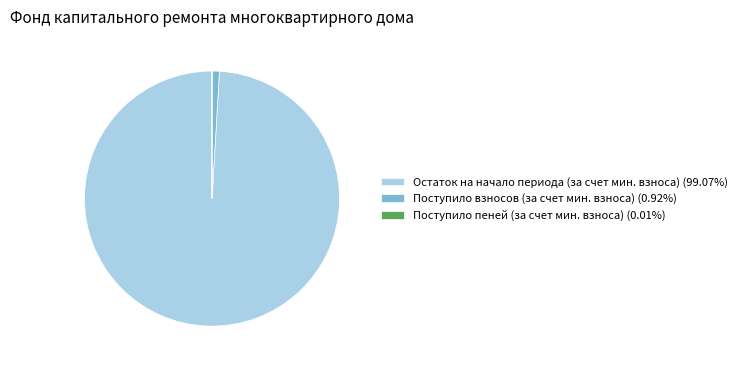

Is there any slice that represents more than half of the pie?

Yes